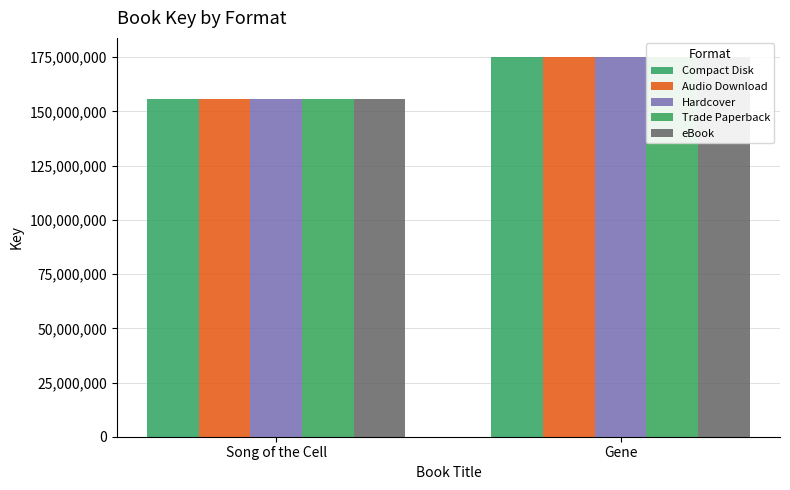

Which label corresponds to the smallest value in the chart?

Song of the Cell